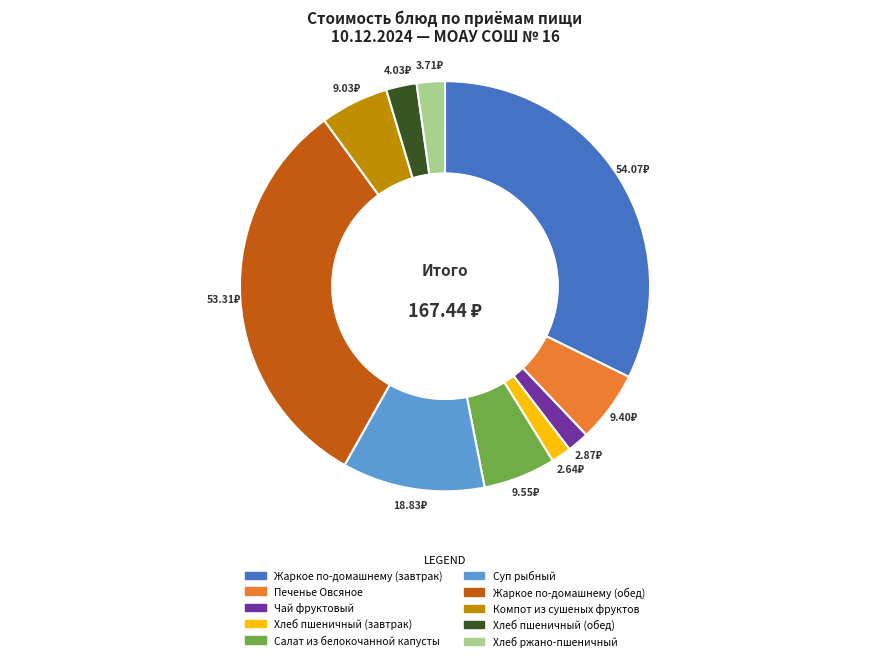

Is the sum of Чай фруктовый and Суп рыбный greater than half?

No